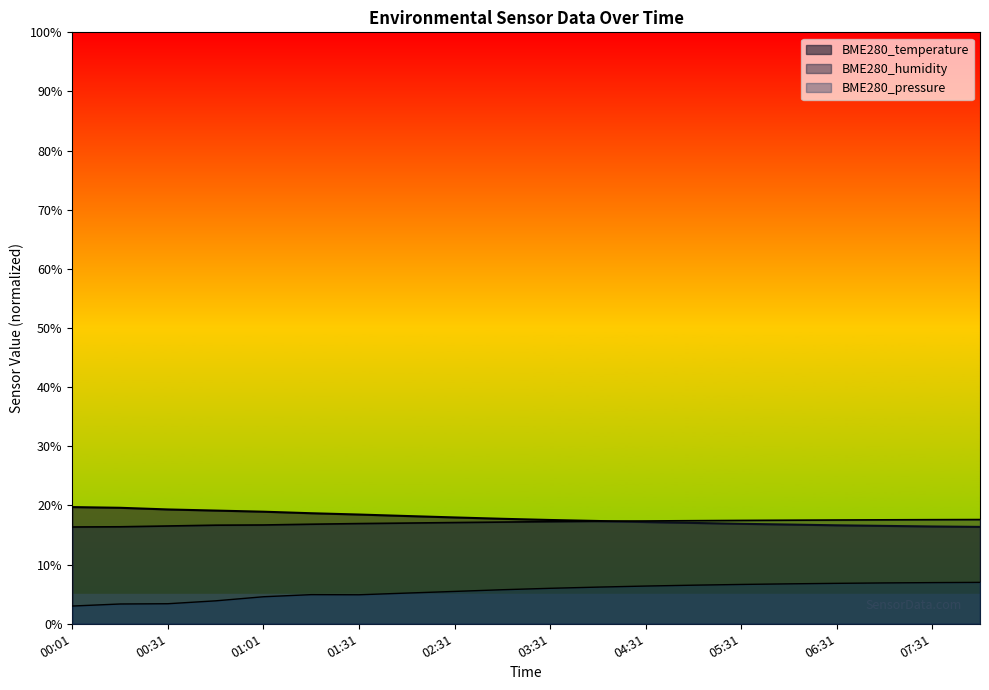

What is the sum of the BME280_temperature values at 05:01 and 00:16?

36.7